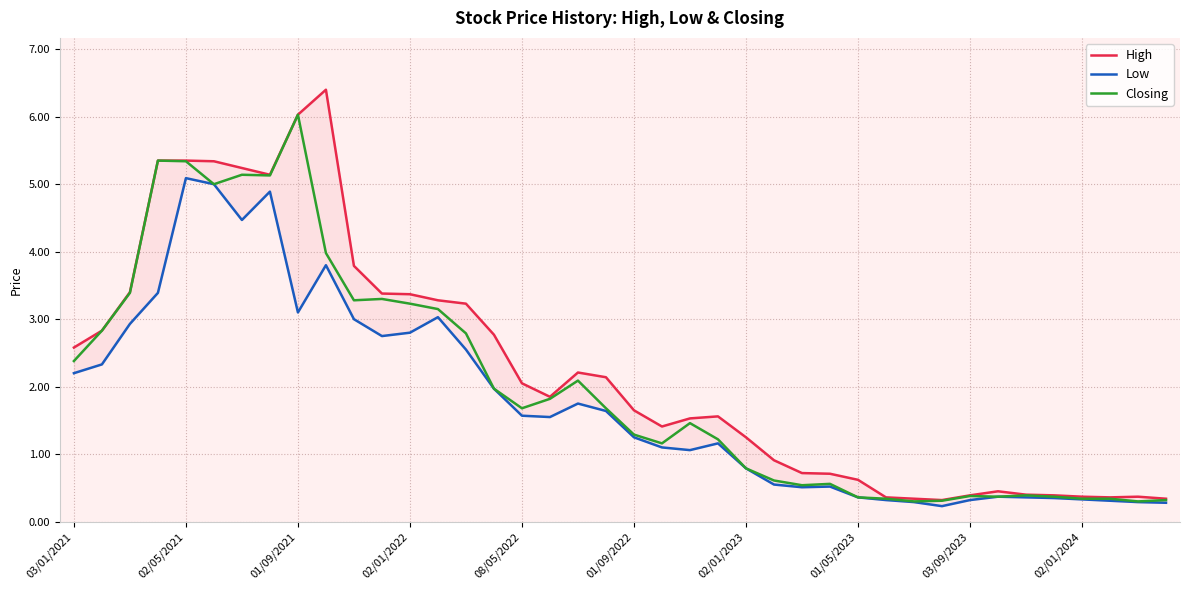

What is the minimum value for Closing?

0.3